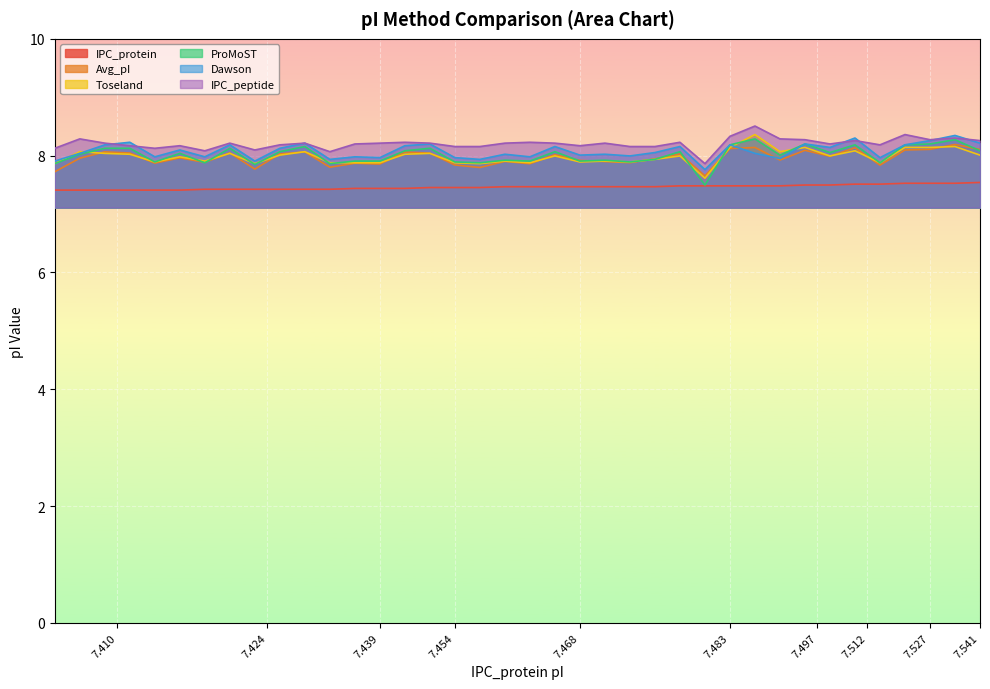

True or false: IPC_peptide has more than 1 interior local peaks.

True